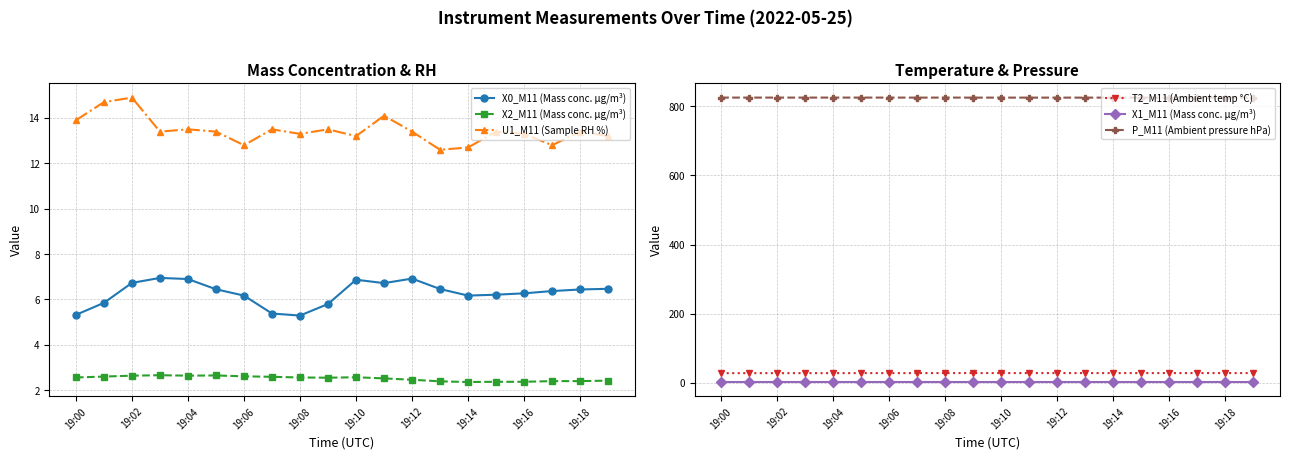

Count the number of data series in this chart.

6